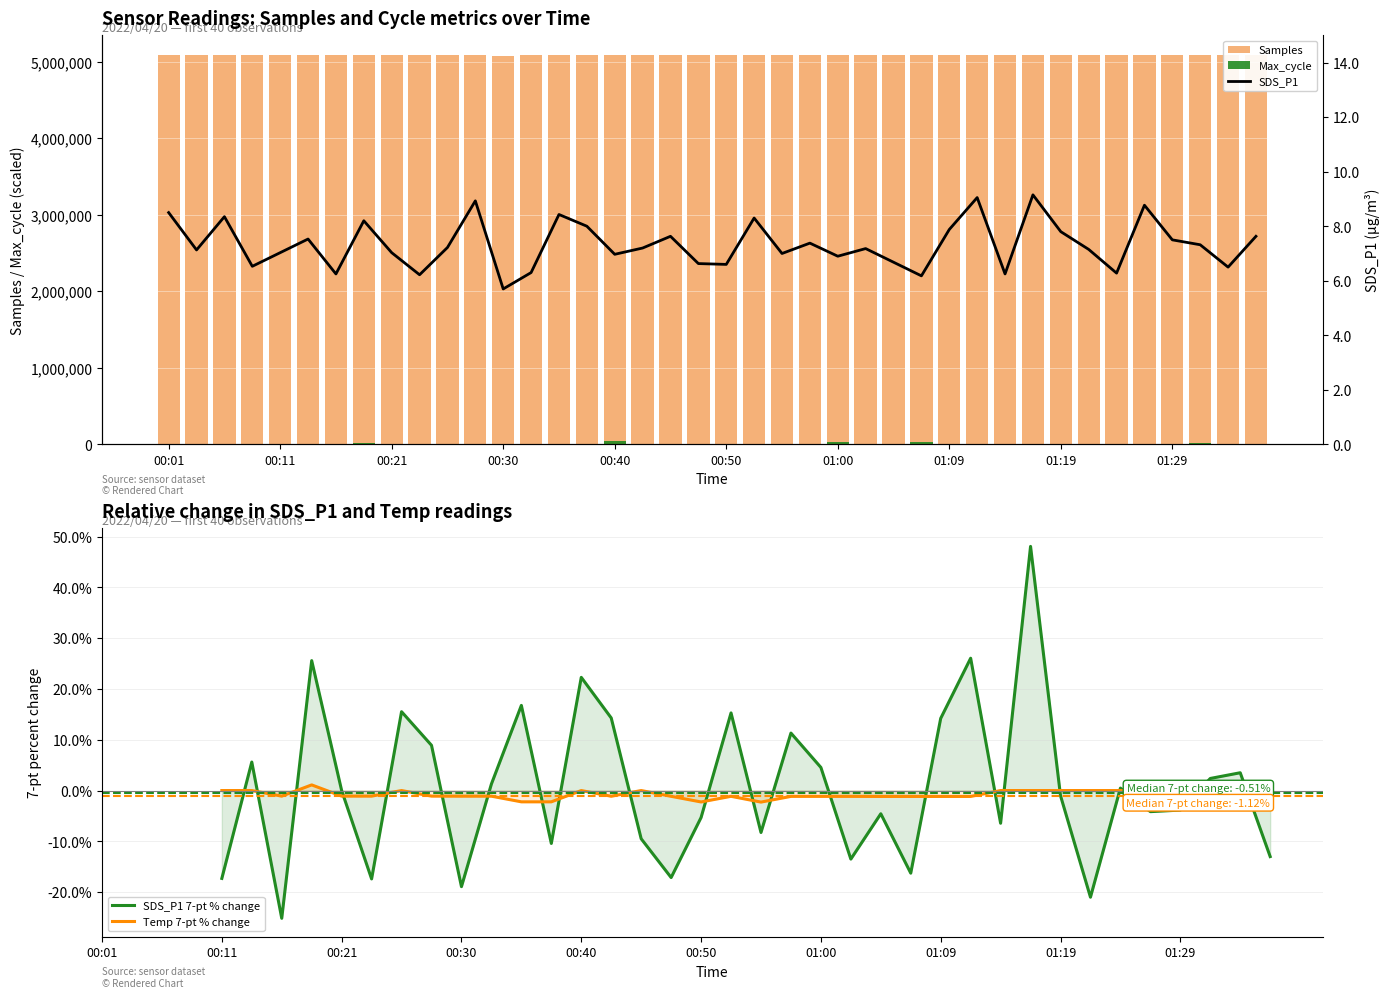

What is the total value across all series at 25?

5088361.5